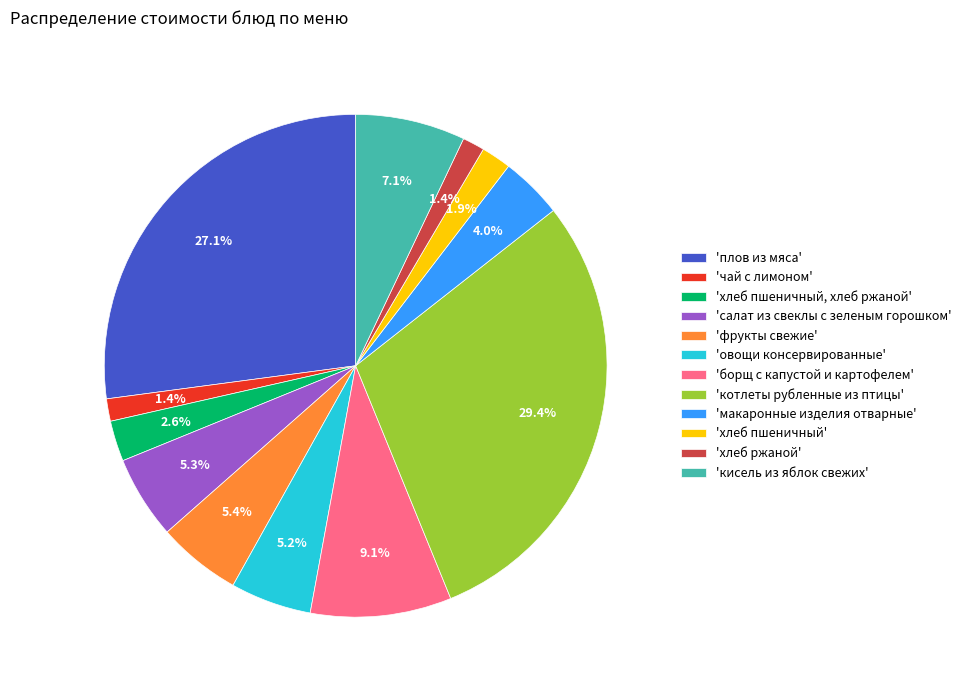

Does any single category account for the majority?

No